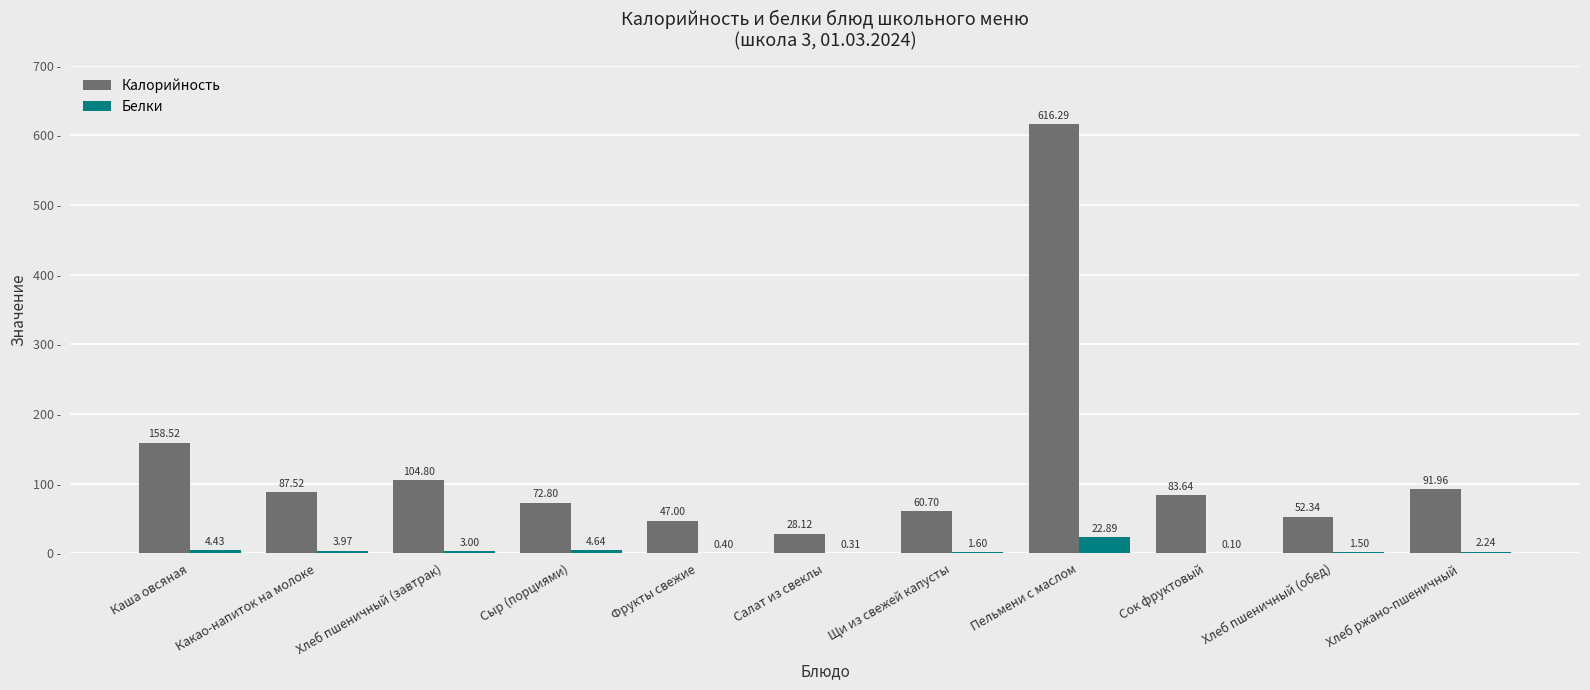

Between Фрукты свежие and Пельмени с маслом, which series saw the biggest shift?

Калорийность